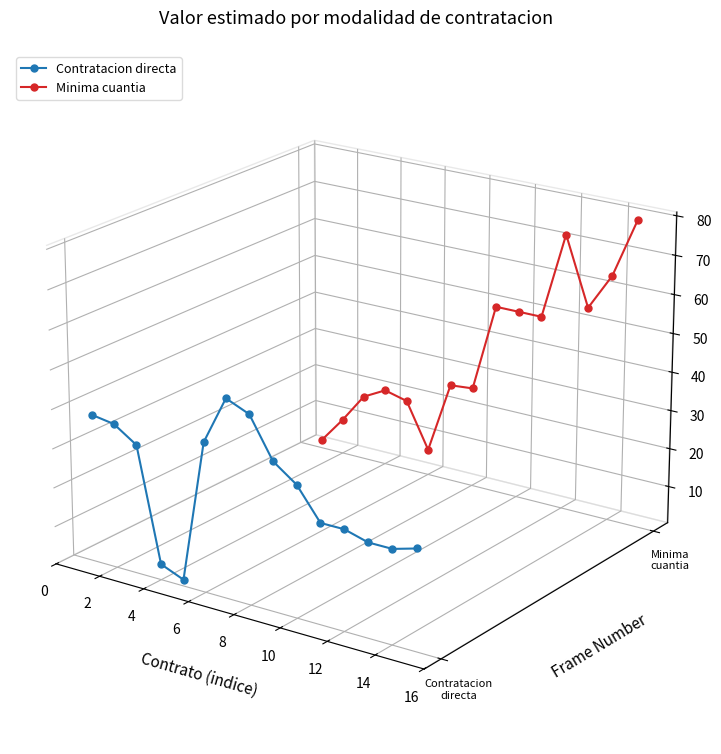

How many distinct data groups are displayed?

2